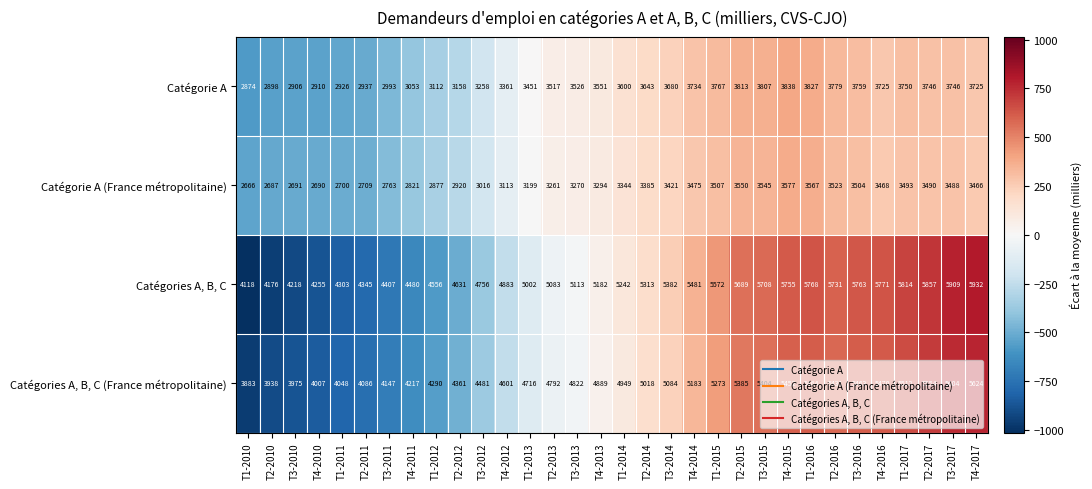

Read the Catégorie A (France métropolitaine) value at T3-2012.

3016